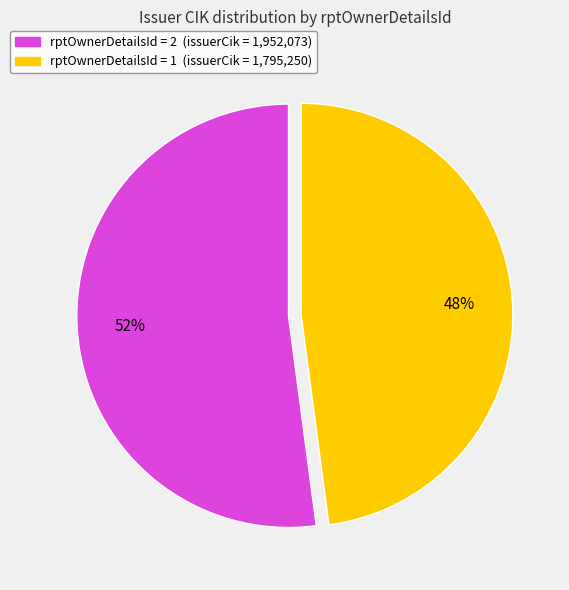

To the nearest percent, what is the difference between the largest and smallest slice percentages?

4%